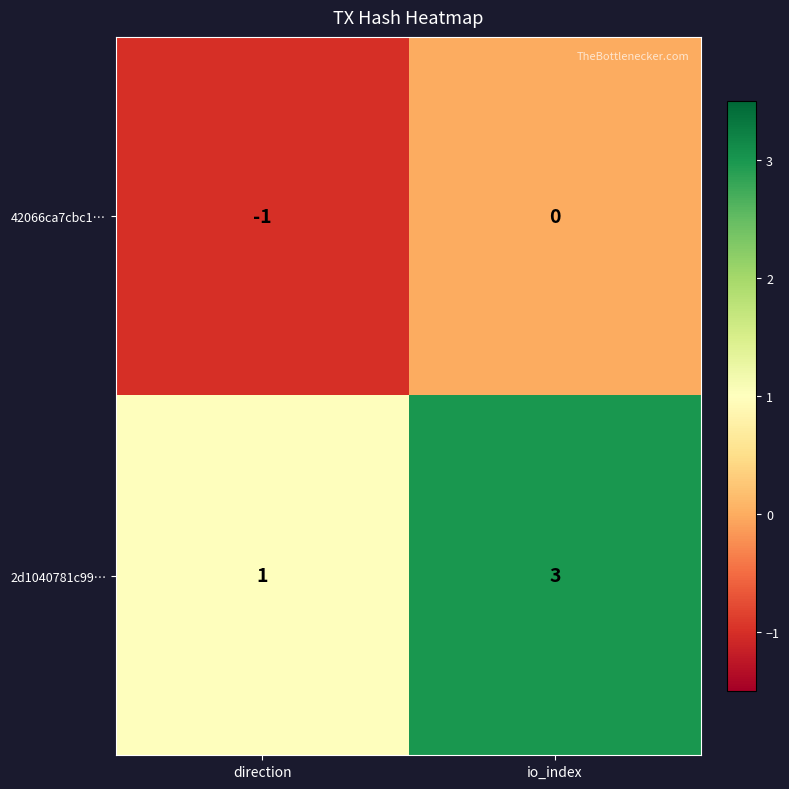

Reading left to right, what are all the values shown in this chart?

42066ca7cbc1…: -1	0
2d1040781c99…: 1	3